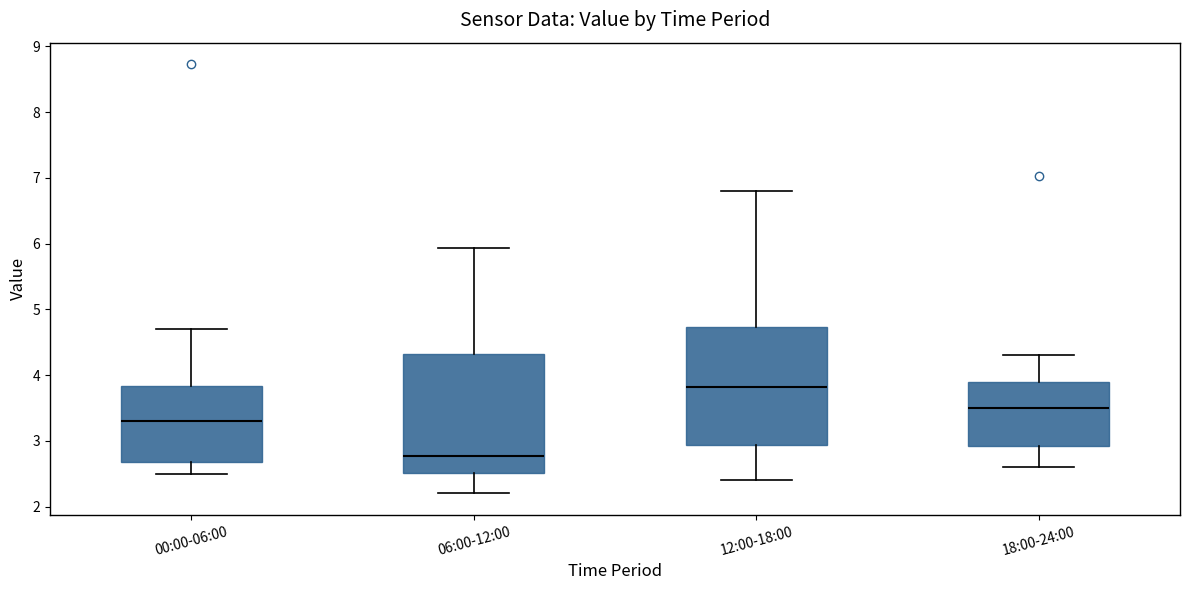

Reading left to right, read every box against the y-axis: the position of its median line, the range the box covers, and the ends of its whiskers. The values are not printed on the chart, so give them approximately, as read against the axis.

00:00-06:00: median 3.3, box 2.7 to 3.8, whiskers 2.5 to 4.7
06:00-12:00: median 2.8, box 2.5 to 4.3, whiskers 2.2 to 5.9
12:00-18:00: median 3.8, box 2.9 to 4.7, whiskers 2.4 to 6.8
18:00-24:00: median 3.5, box 2.9 to 3.9, whiskers 2.6 to 4.3